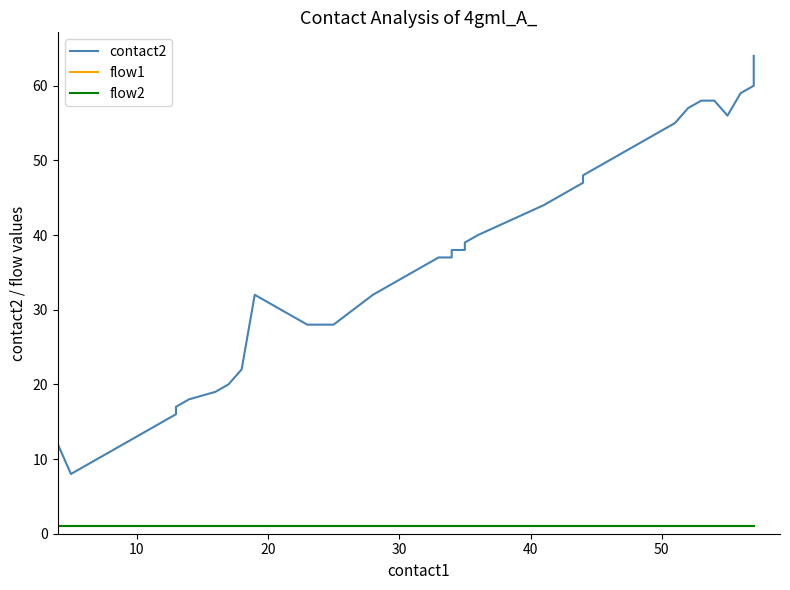

The flow1 series shows 1 at 39. True or false?

False